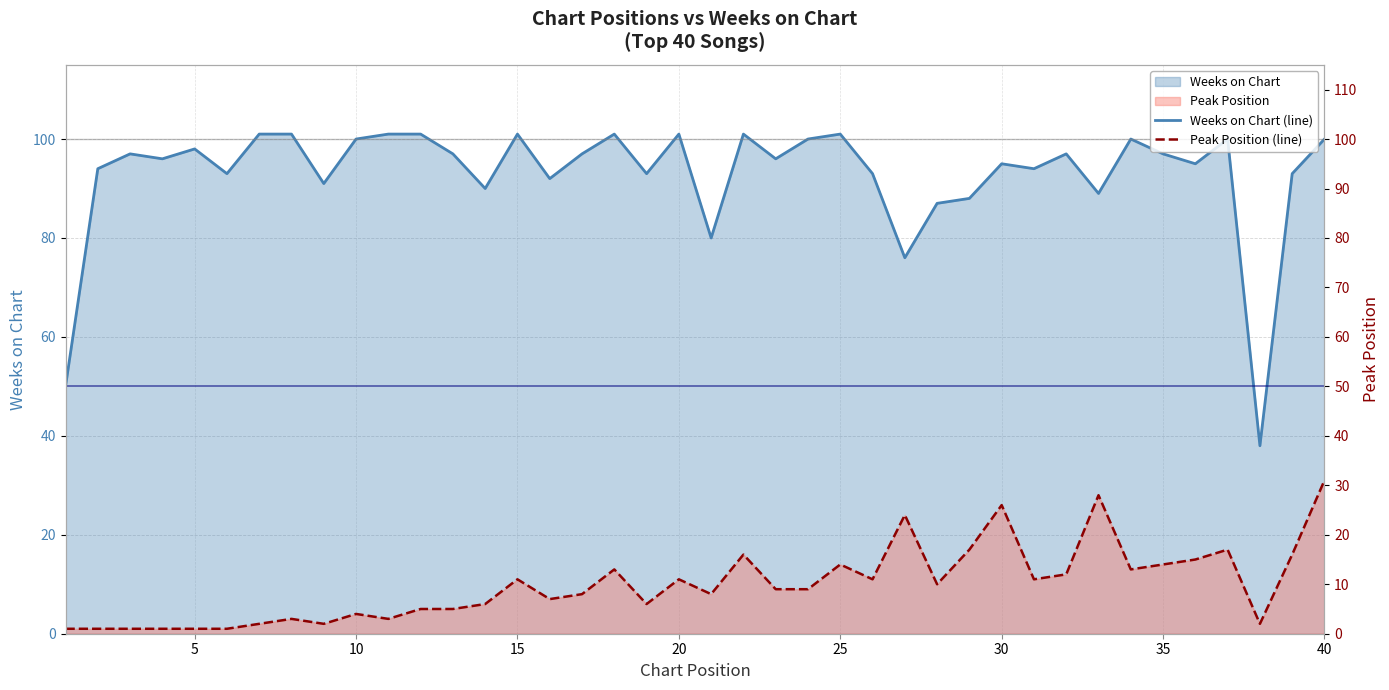

What is the smallest value displayed?

1